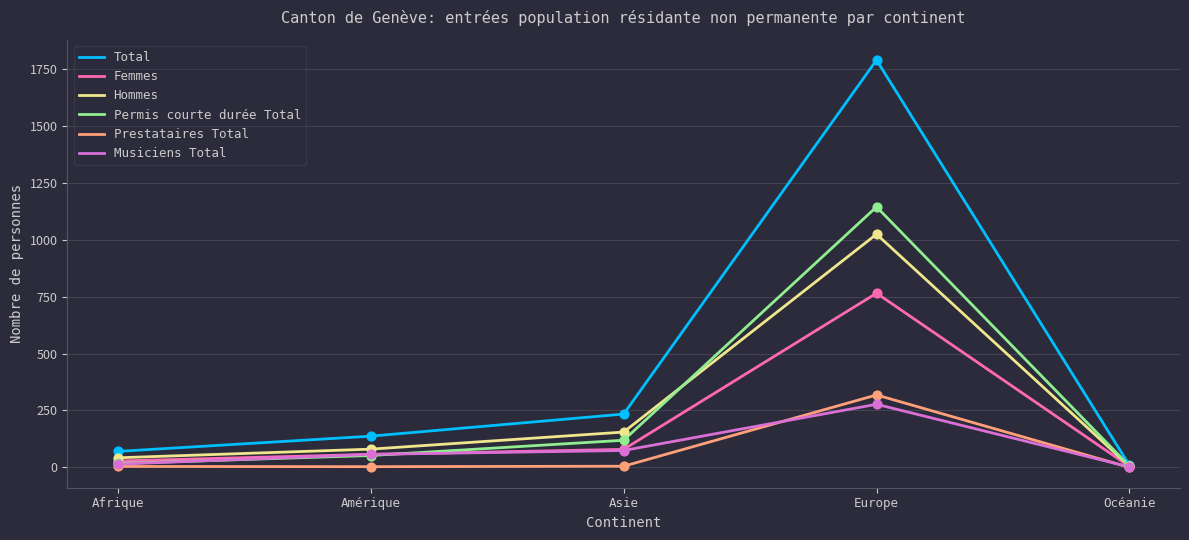

Which series has the largest range (max minus min)?

Total